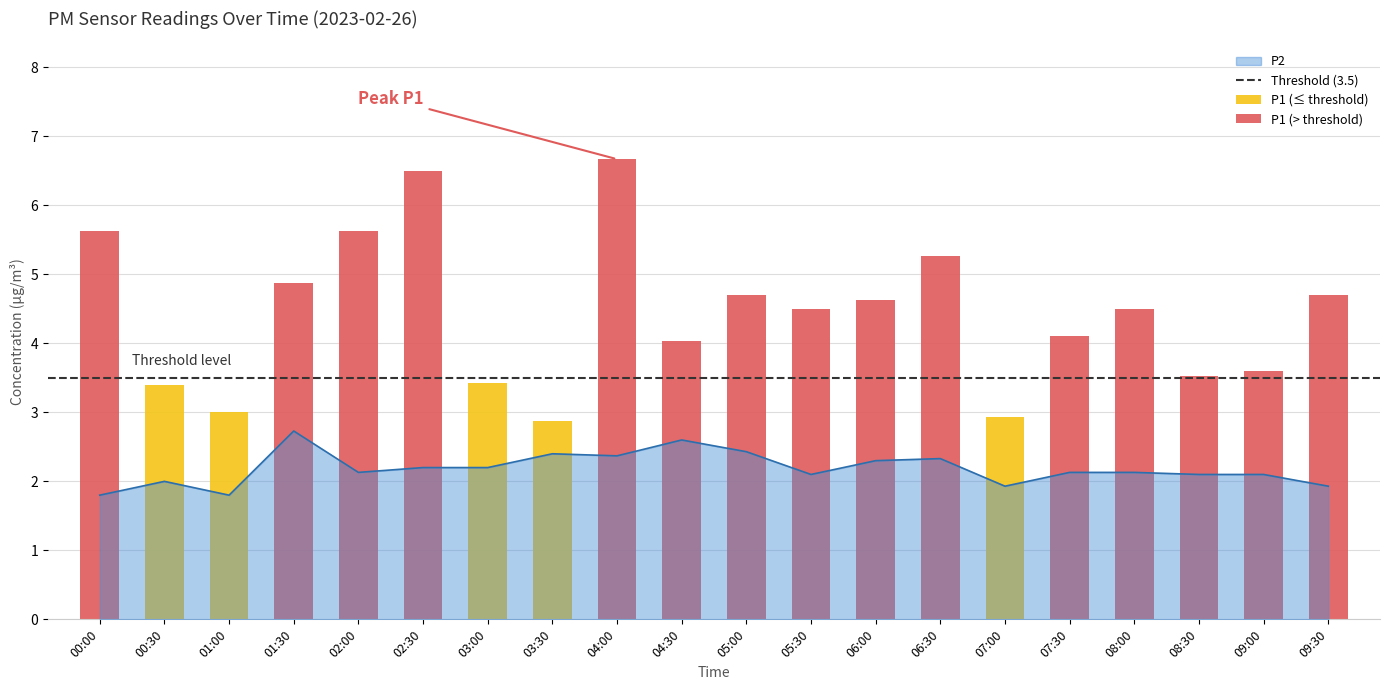

Reading right to left, what are all the values shown in this chart?

1.9	2.1	2.1	2.1	2.1	1.9	2.3	2.3	2.1	2.4	2.6	2.4	2.4	2.2	2.2	2.1	2.7	1.8	2.0	1.8